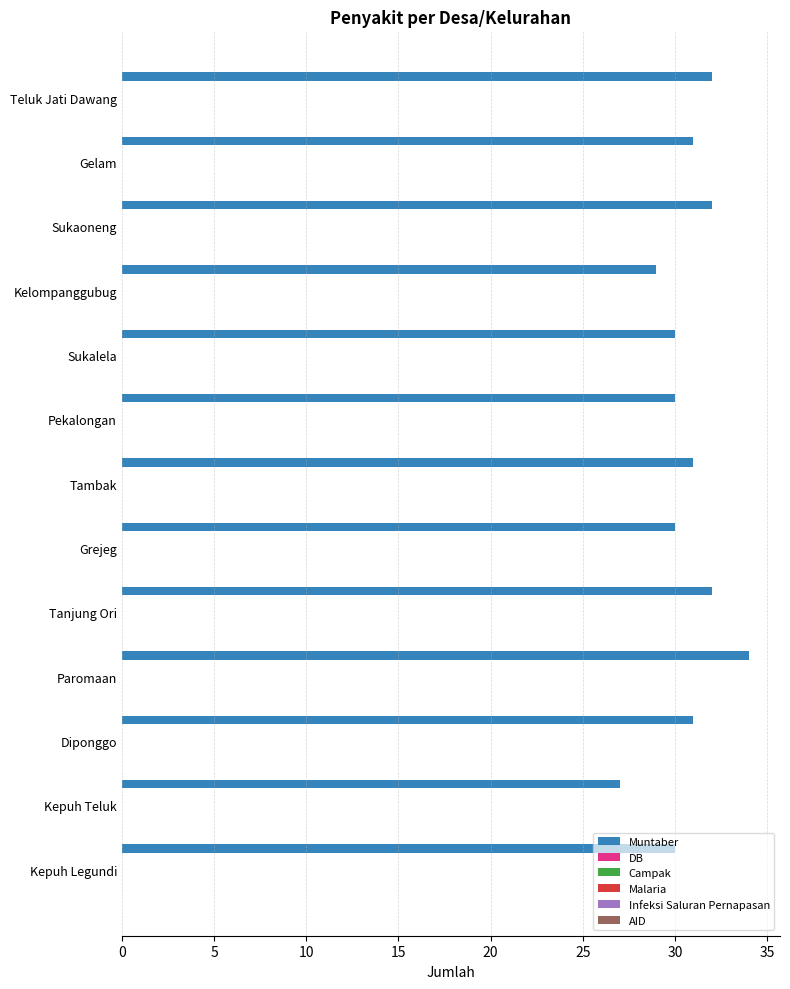

Are the bars horizontal?

Yes